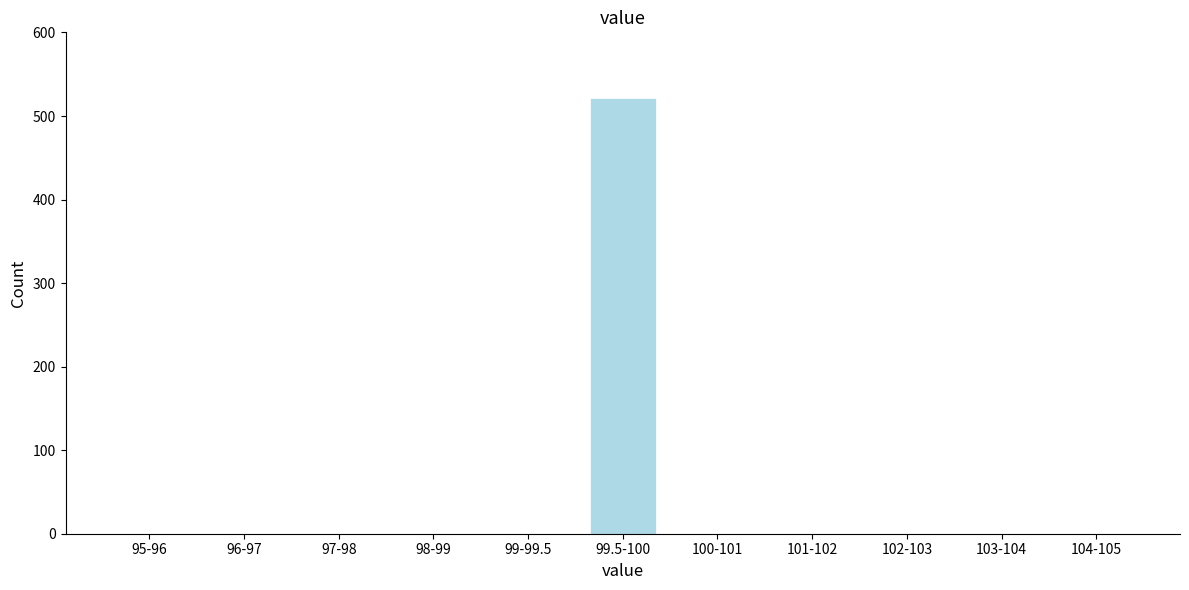

Reading left to right, extract all data points from this chart.

95-96=0	96-97=0	97-98=0	98-99=0	99-99.5=0	99.5-100=521	100-101=0	101-102=0	102-103=0	103-104=0	104-105=0